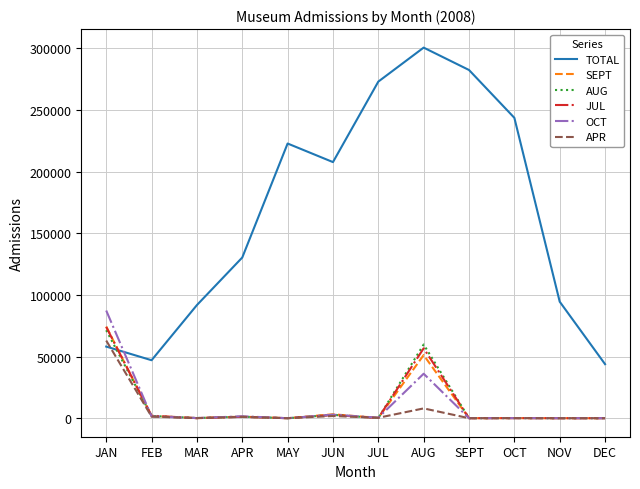

At which label does APR first exceed 341?

JAN